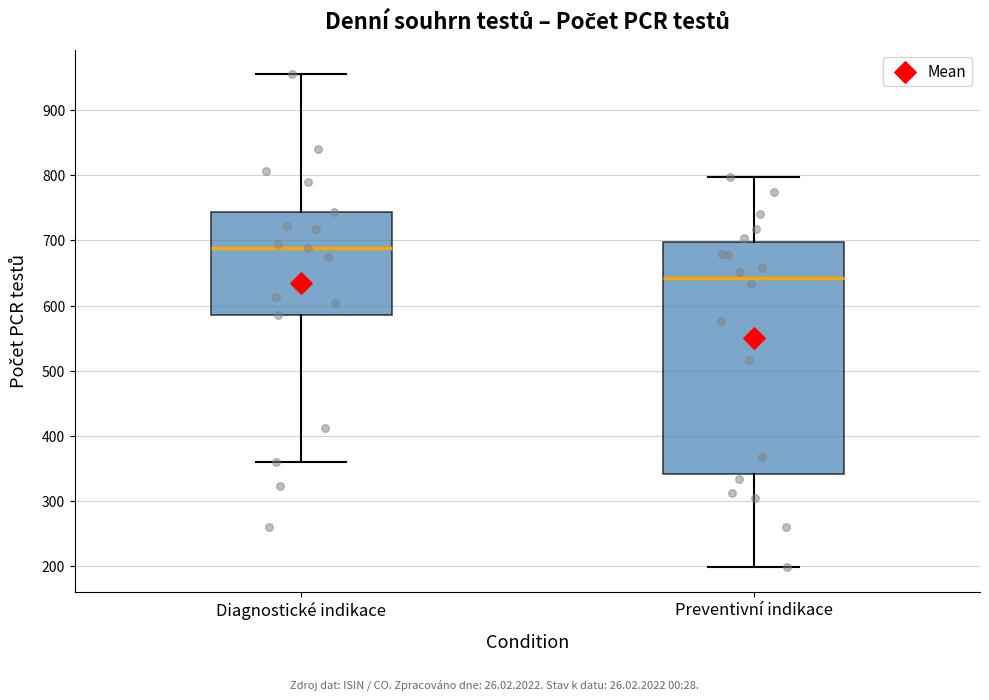

Reading left to right, transcribe this box plot: for each box, give where its median line is, the range the box spans, and where its two whiskers end, as read against the y-axis. The values are not printed on the chart, so give them approximately, as read against the axis.

Diagnostické indikace: median 690, box 590 to 740, whiskers 360 to 960
Preventivní indikace: median 640, box 340 to 700, whiskers 200 to 800